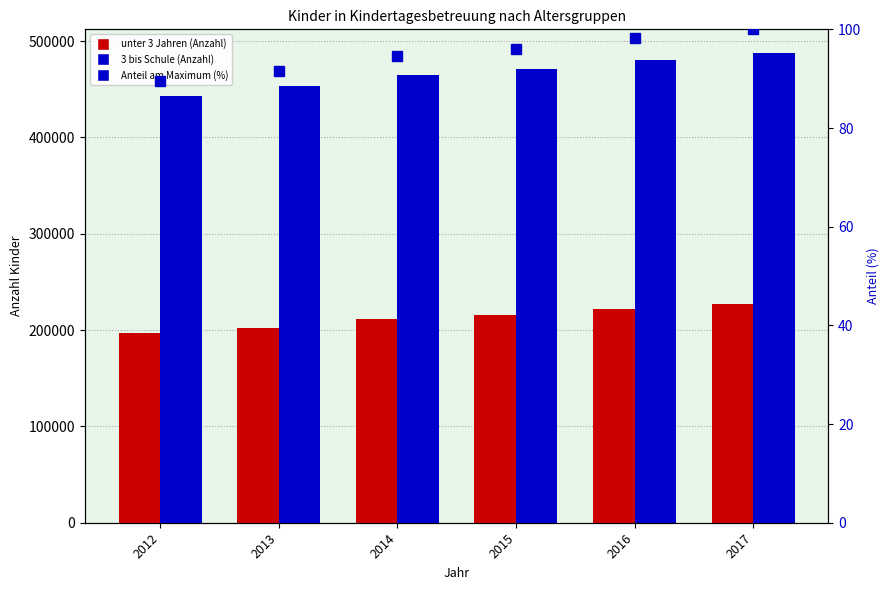

What is the greatest value displayed?

487807.0